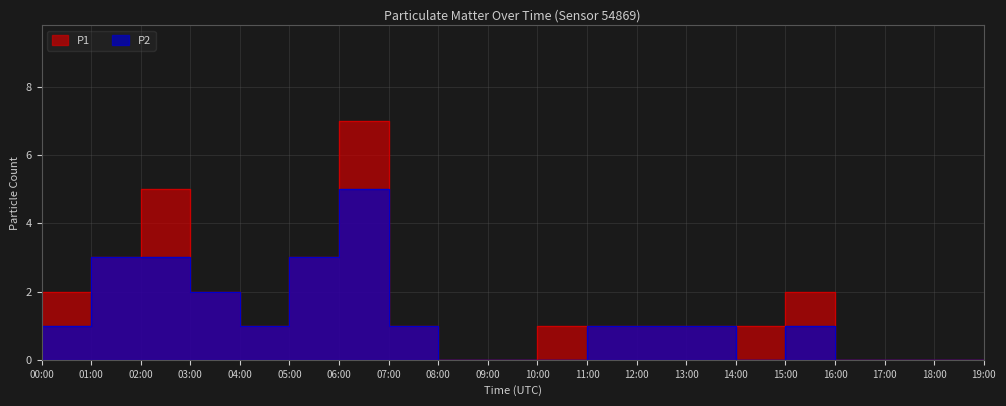

Where does the P2 series first go above 1?

01:00